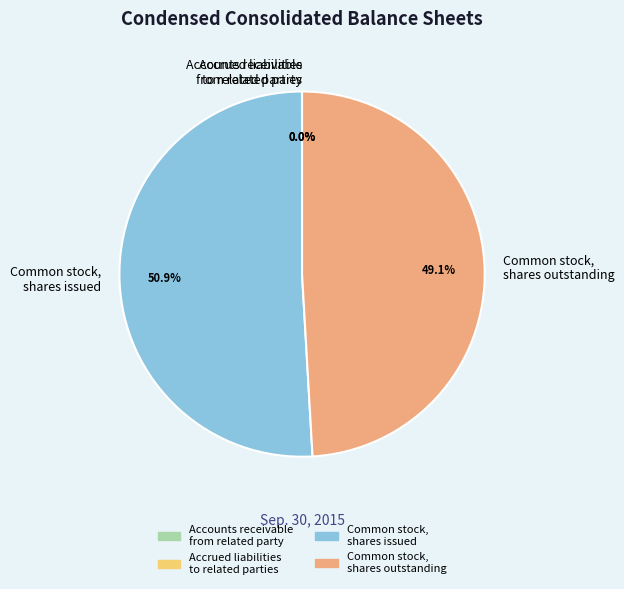

Does any single category account for the majority?

Yes